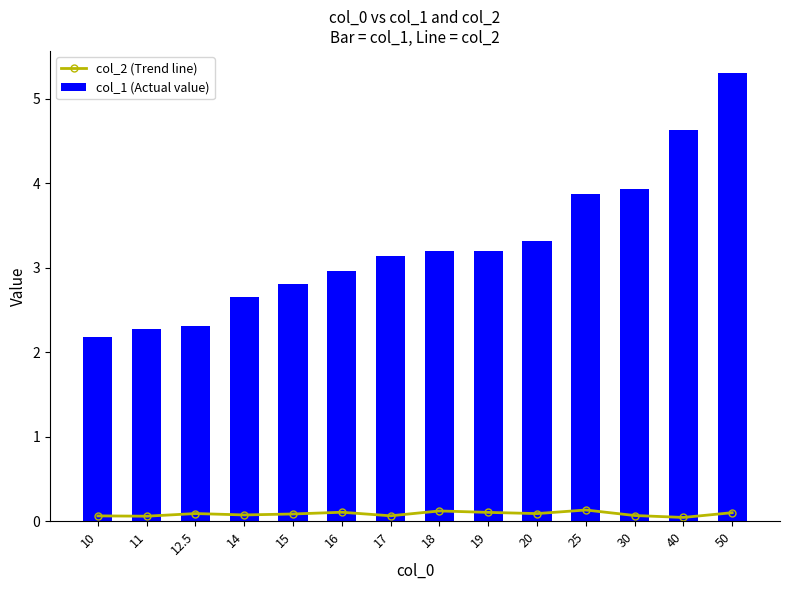

List the series in order of their peak value, highest first.

col_1 (Actual value), col_2 (Trend line)